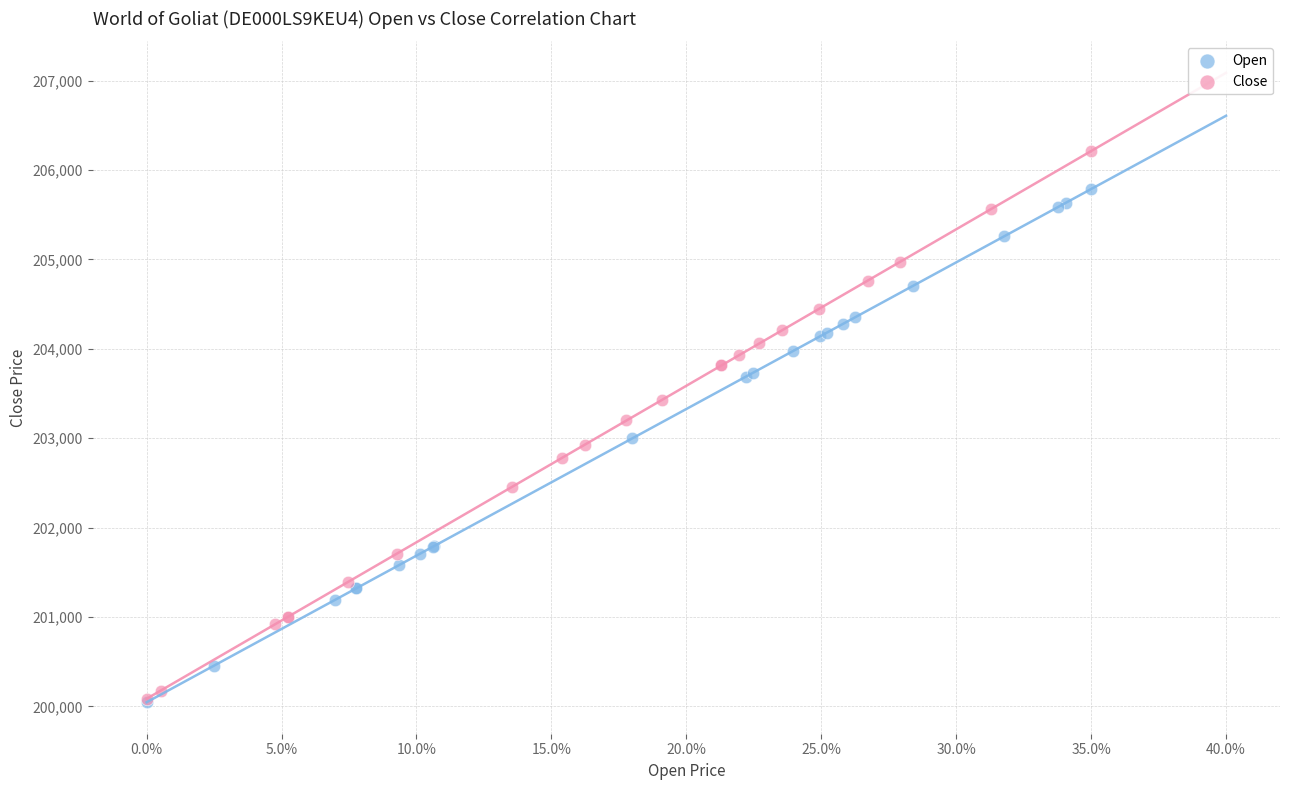

Which series reaches the maximum Y coordinate?

Close